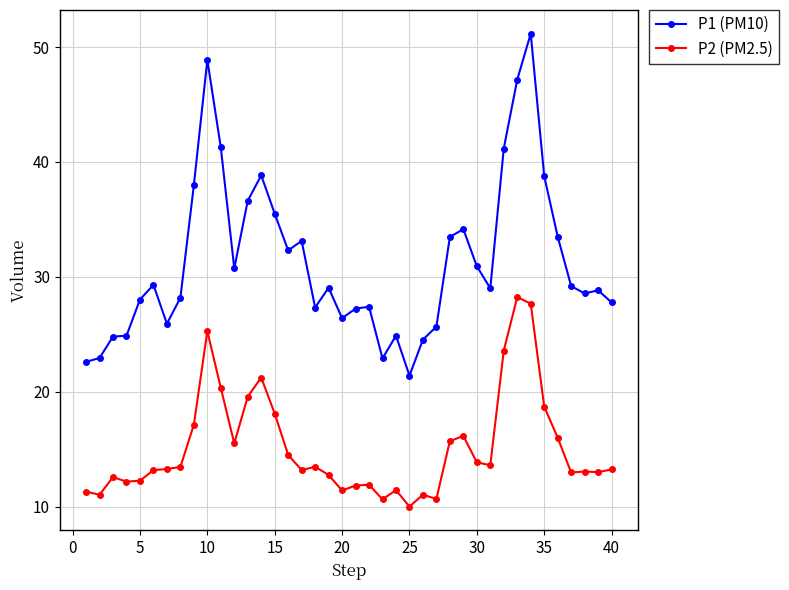

How many lines are shown in the chart?

2